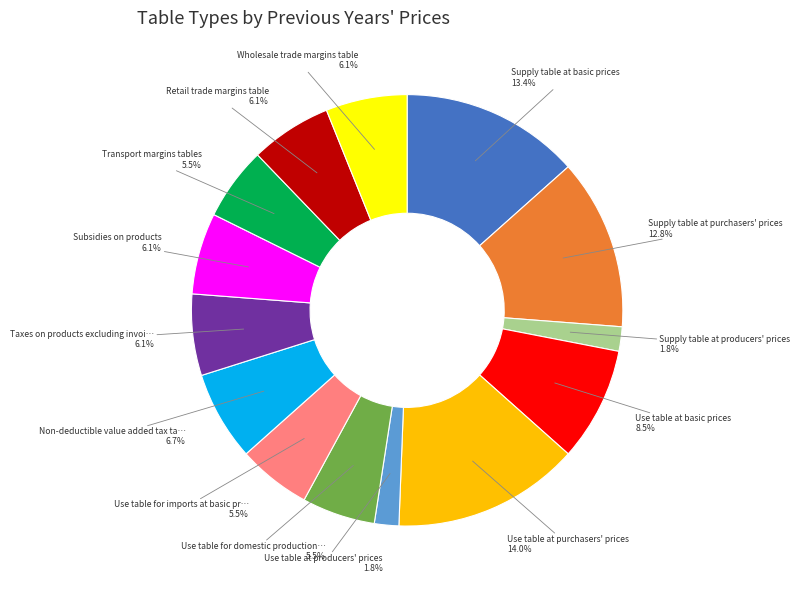

Is there a majority slice in this chart?

No